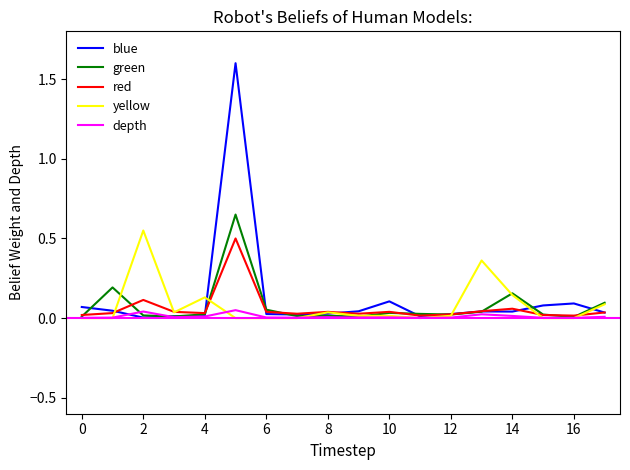

What is the greatest value displayed?

1.6